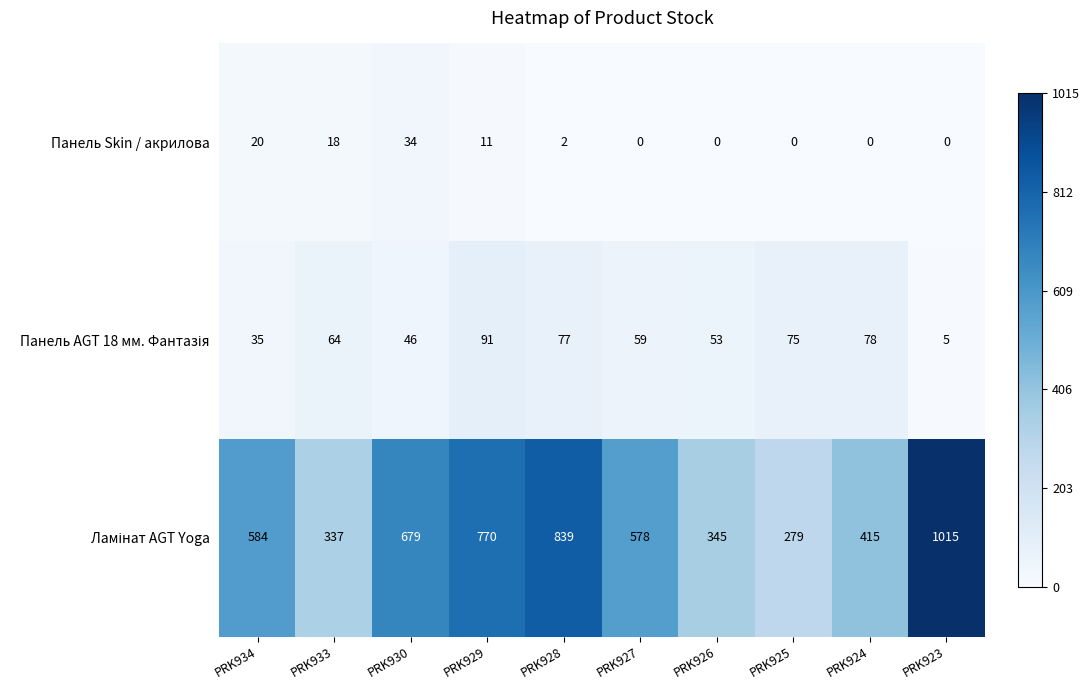

What is the total value across all series at PRK929?

872